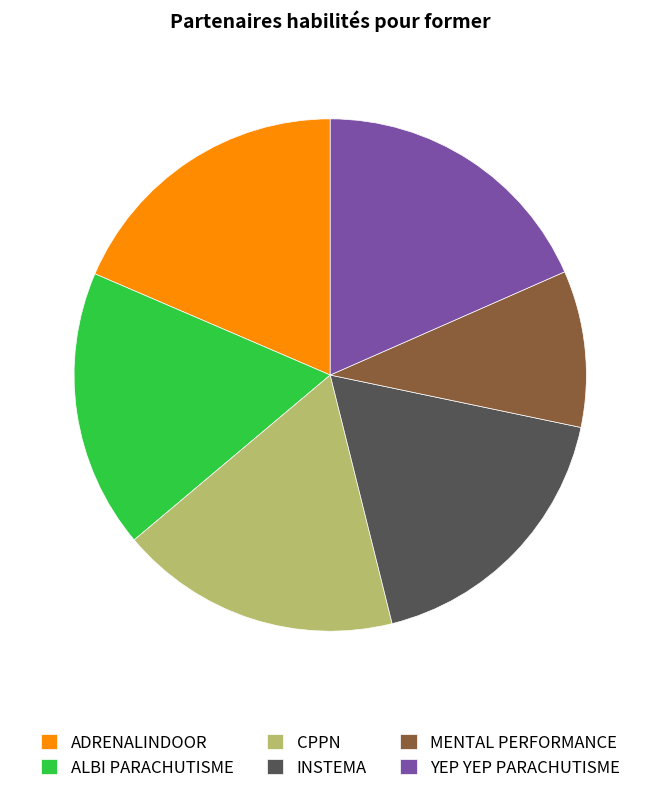

Is the sum of ALBI PARACHUTISME and ADRENALINDOOR greater than half?

No